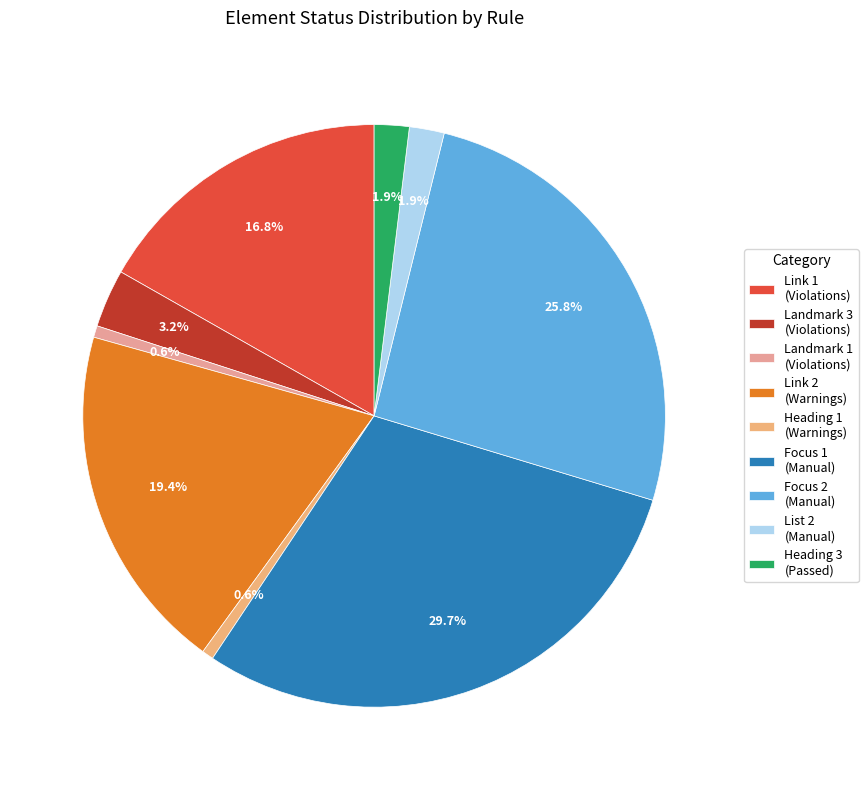

Is there any slice that represents more than half of the pie?

No